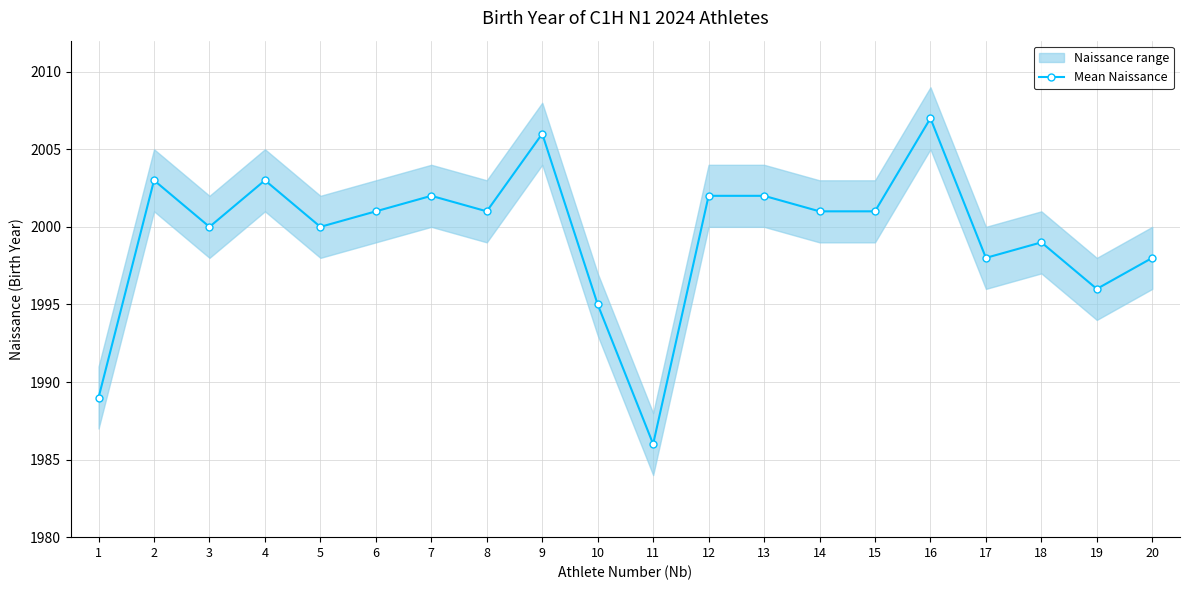

What is the greatest value displayed?

2007